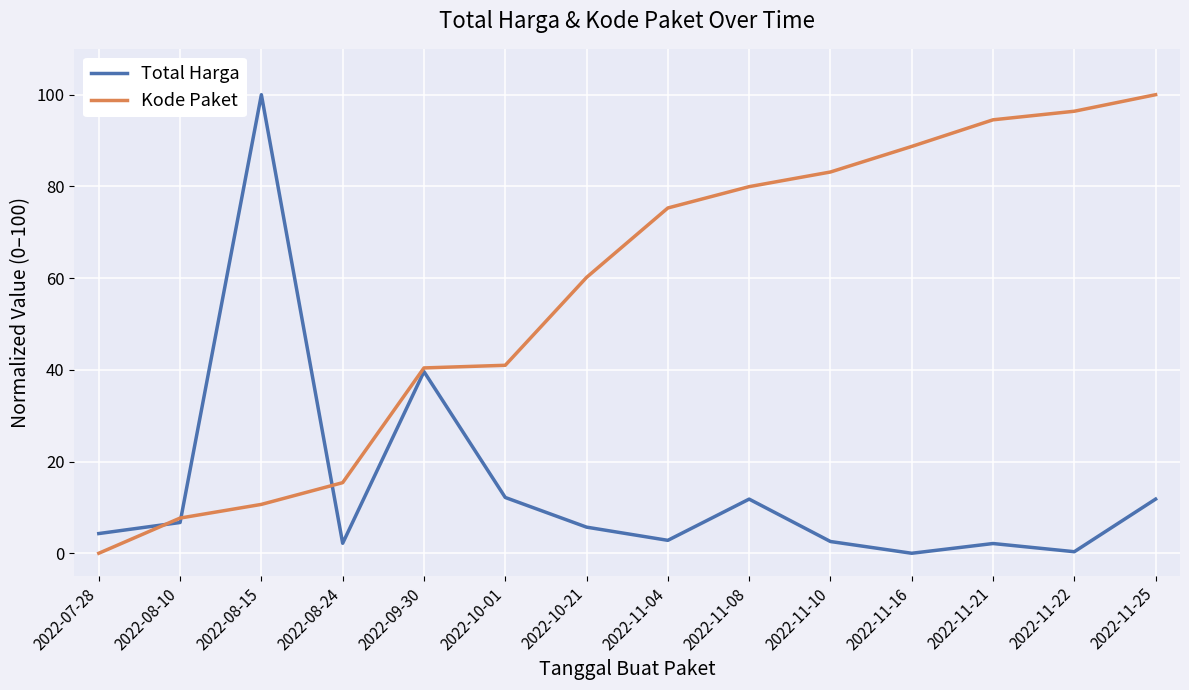

How many categories are shown in the chart?

14